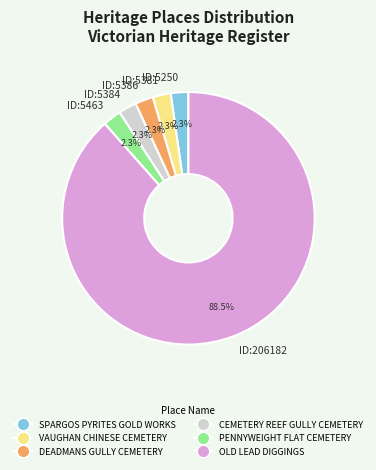

Approximately how many times larger is the value at ID:5250 compared to ID:5463?

1.0